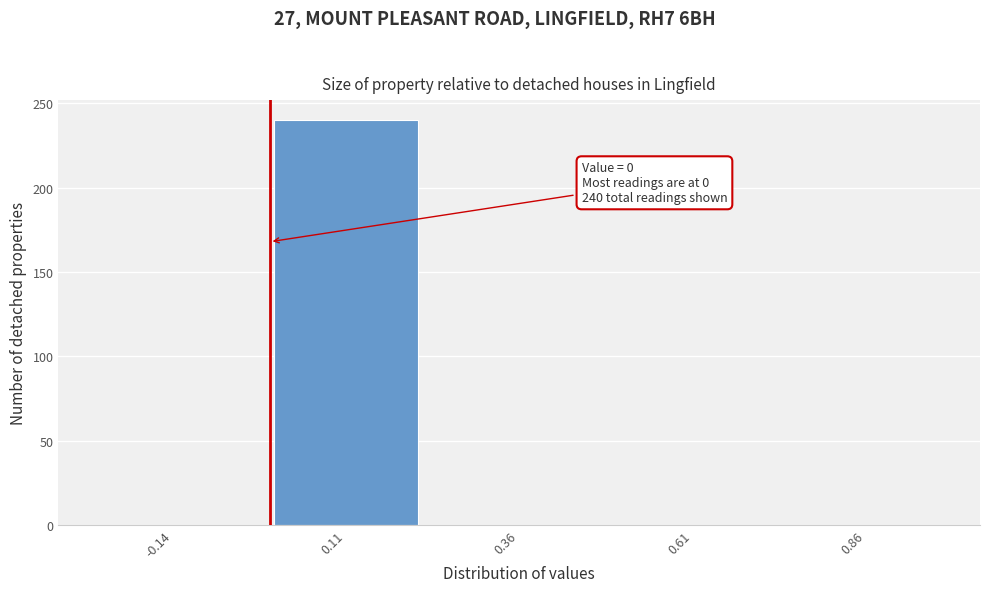

Reading left to right, extract all data points from this chart.

-0.14=0	0.11=240	0.36=0	0.61=0	0.86=0